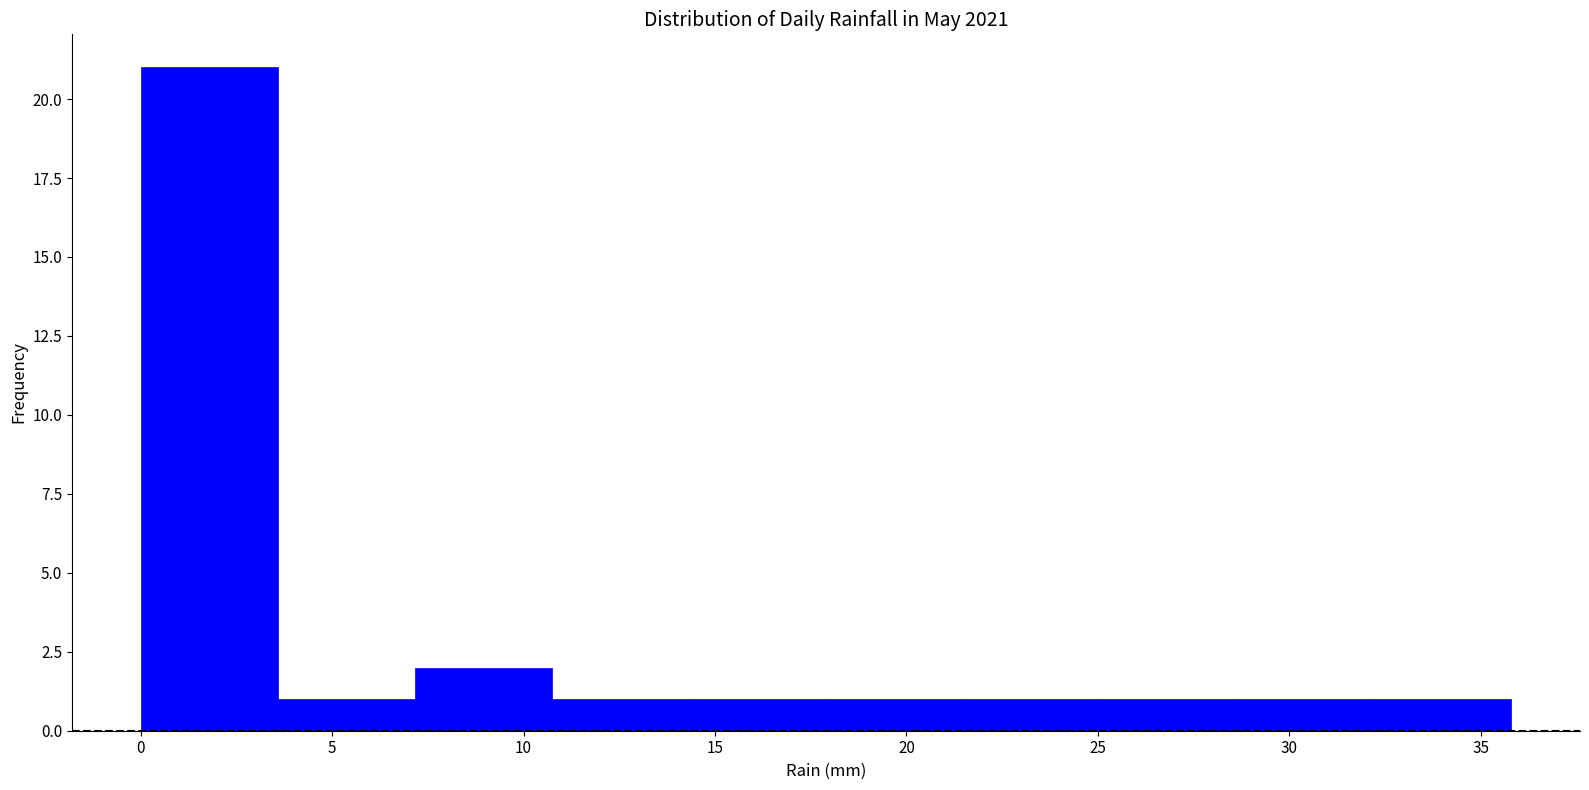

How tall is the bar that spans 7.0 to 10.5 on the x-axis? Neither the bar edges nor the heights are printed on the chart, so give them approximately, as read against the axes.

2